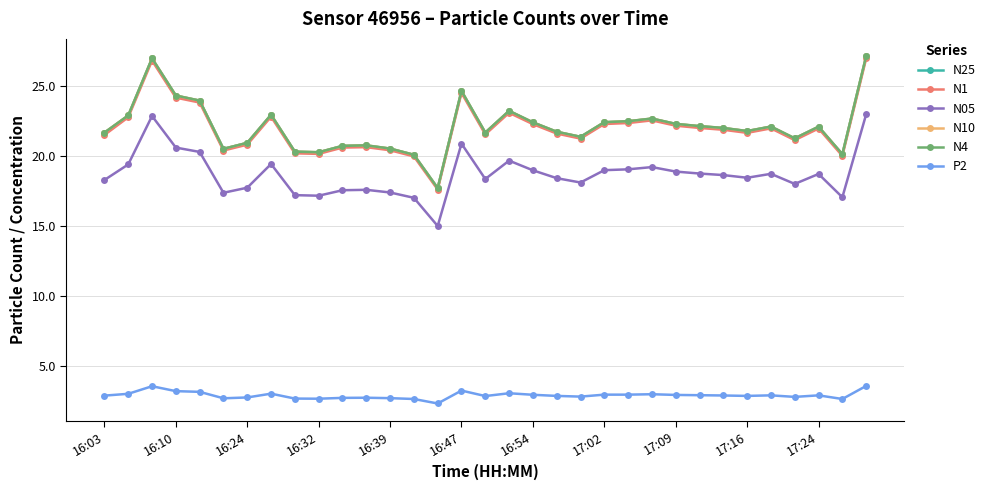

How many distinct data groups are displayed?

6